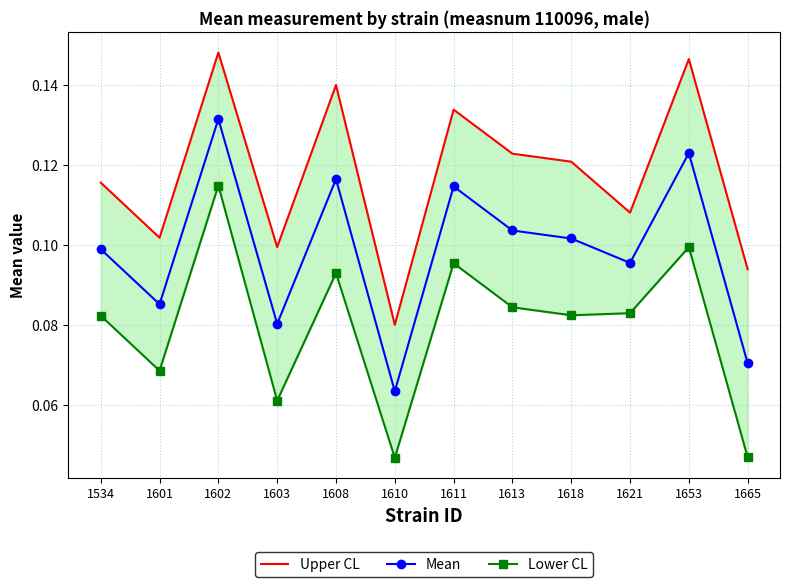

The value of Lower CL at 1653 is 0.1. True or false?

True